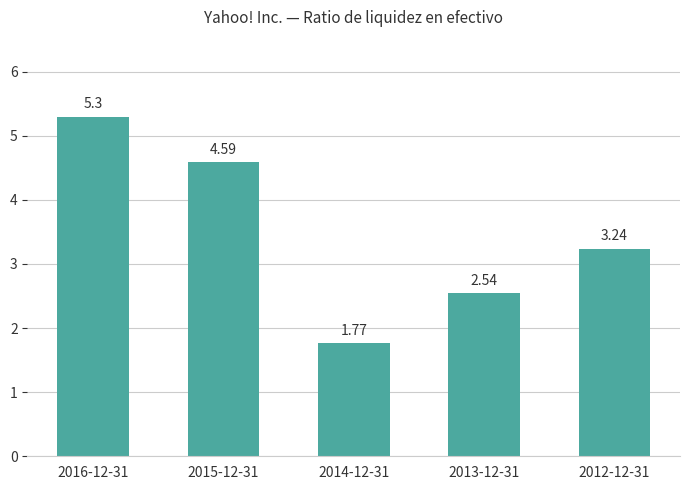

List the labels in order of value, largest first.

2016-12-31, 2015-12-31, 2012-12-31, 2013-12-31, 2014-12-31